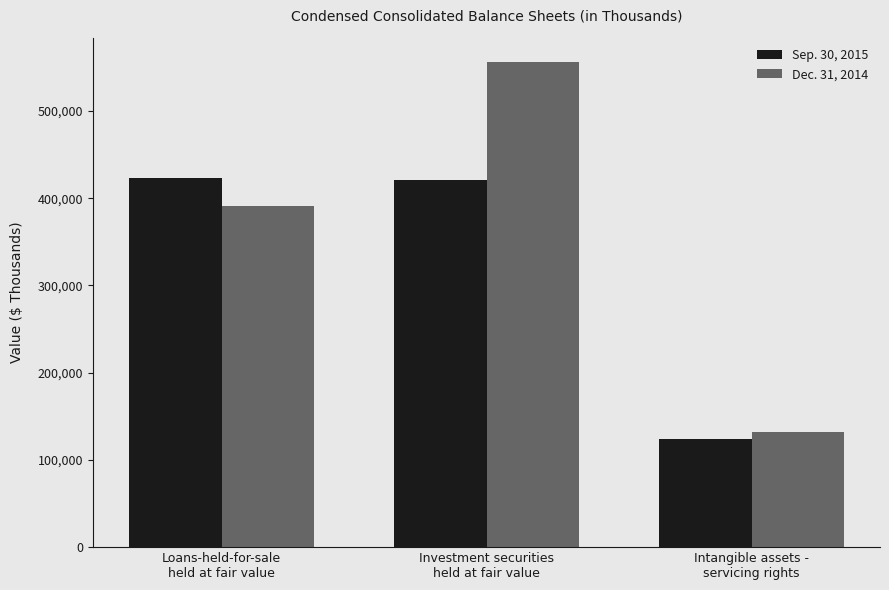

Which series changed the most between Loans-held-for-sale
held at fair value and Intangible assets -
servicing rights?

Sep. 30, 2015